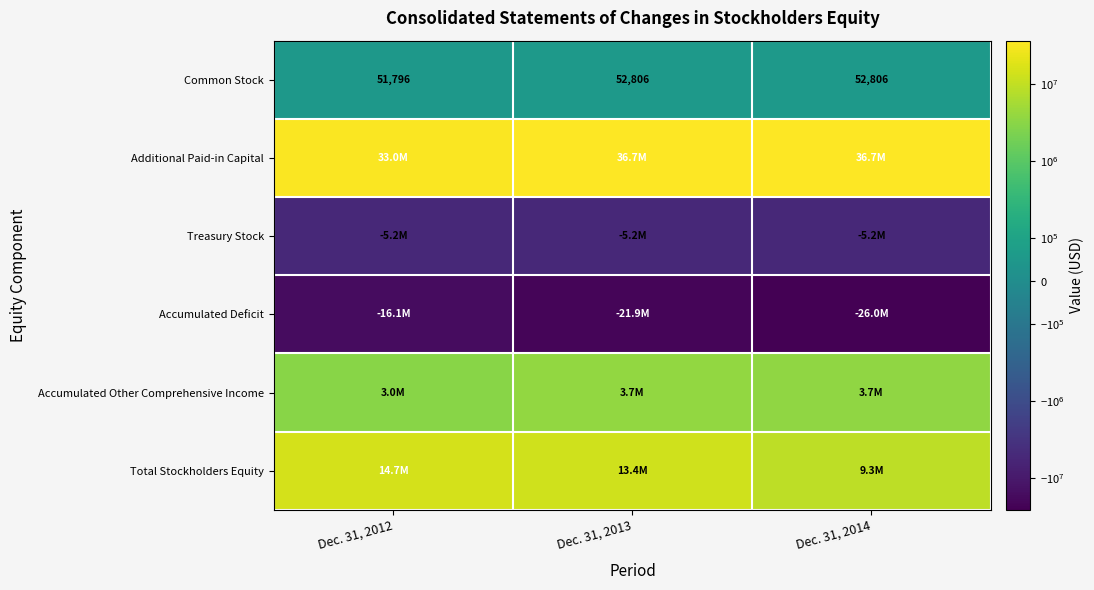

What is the sum of the Common Stock values at Dec. 31, 2013 and Dec. 31, 2014?

105612